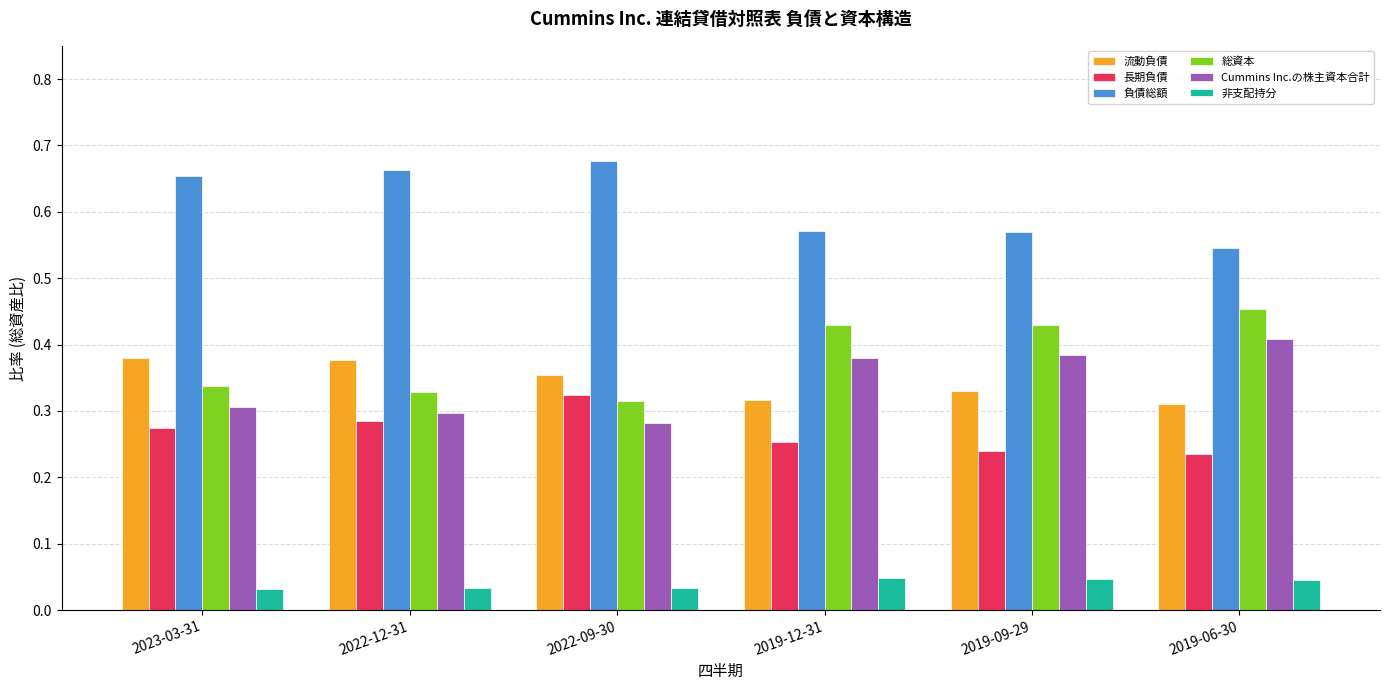

At which label is 負債総額 closest to 0?

2019-06-30